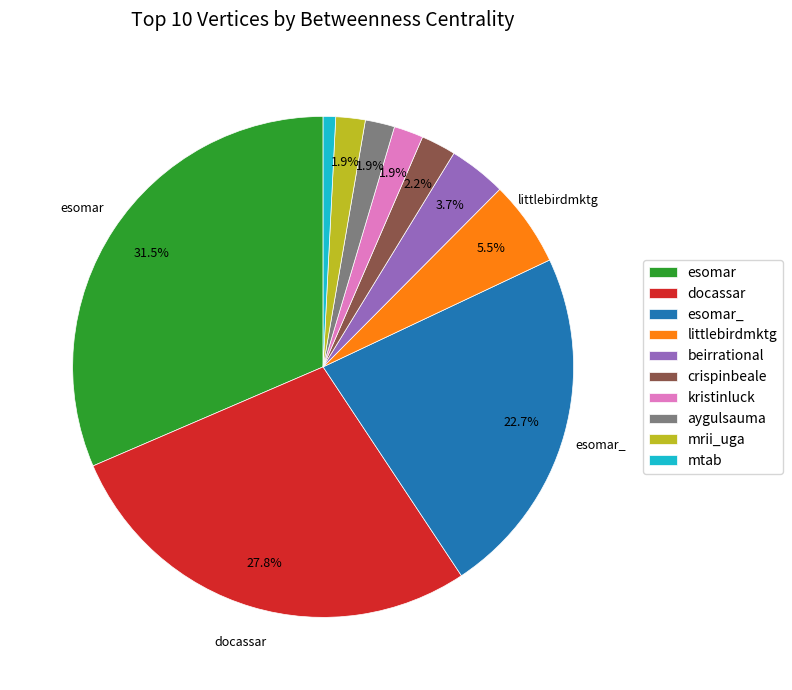

Is there any slice that represents more than half of the pie?

No